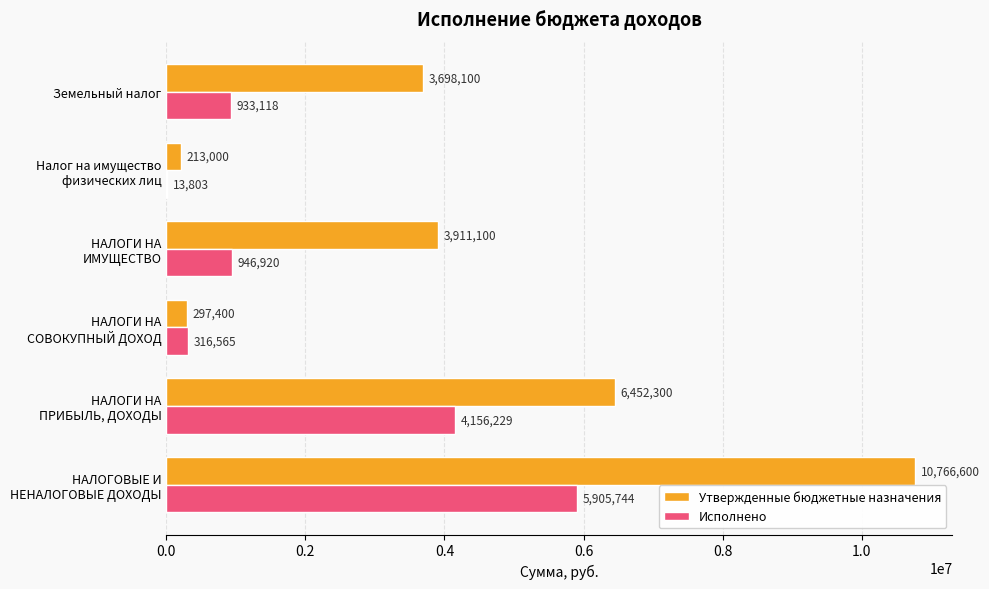

What is the maximum value shown in the chart?

10766600.0